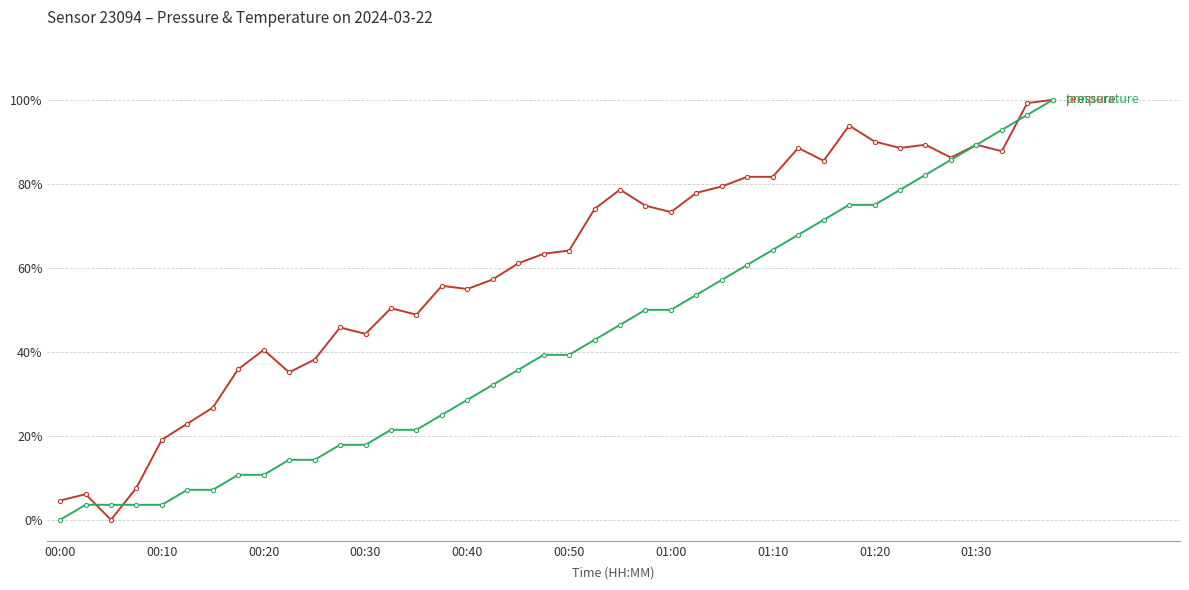

What is the maximum value shown in the chart?

100.0